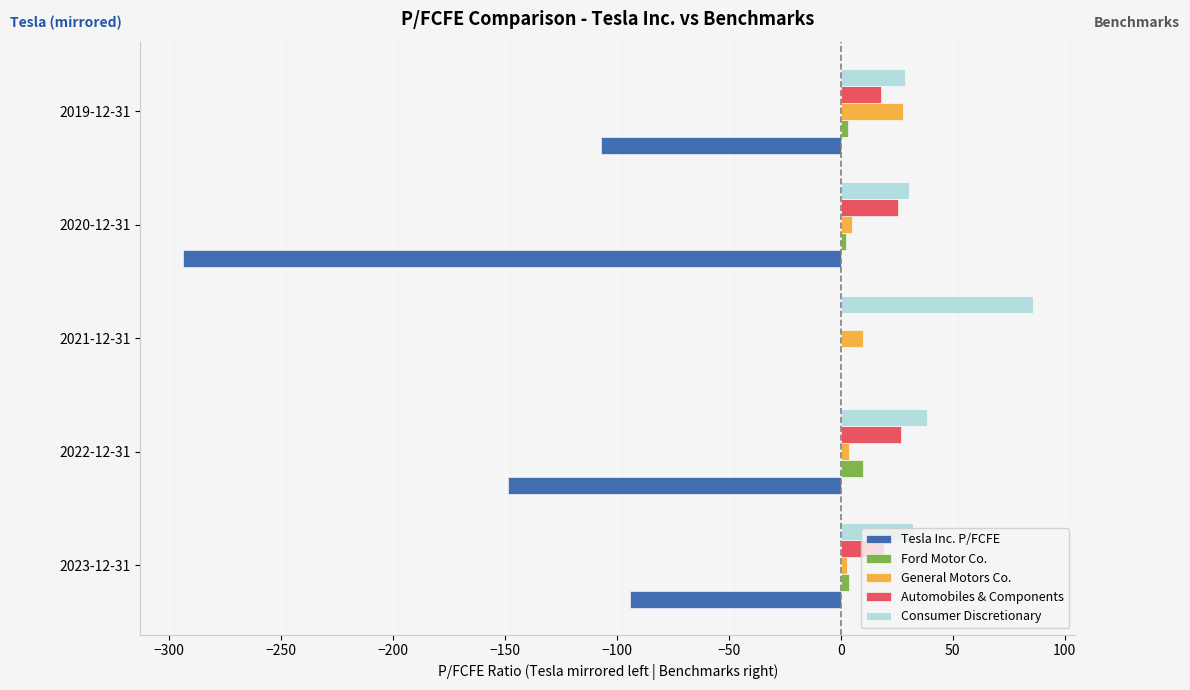

Which series changed the most between 2021-12-31 and 2020-12-31?

Tesla Inc. P/FCFE